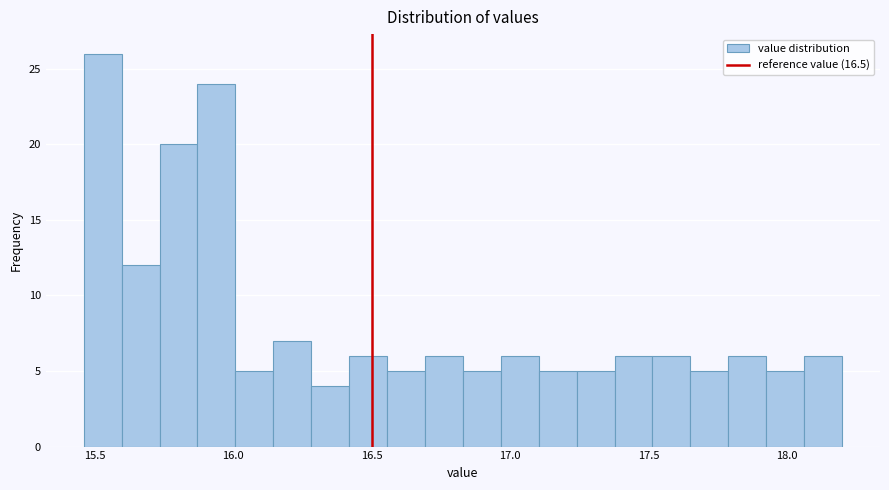

Read against the x-axis, roughly where is the centre of the tallest bar?

15.55